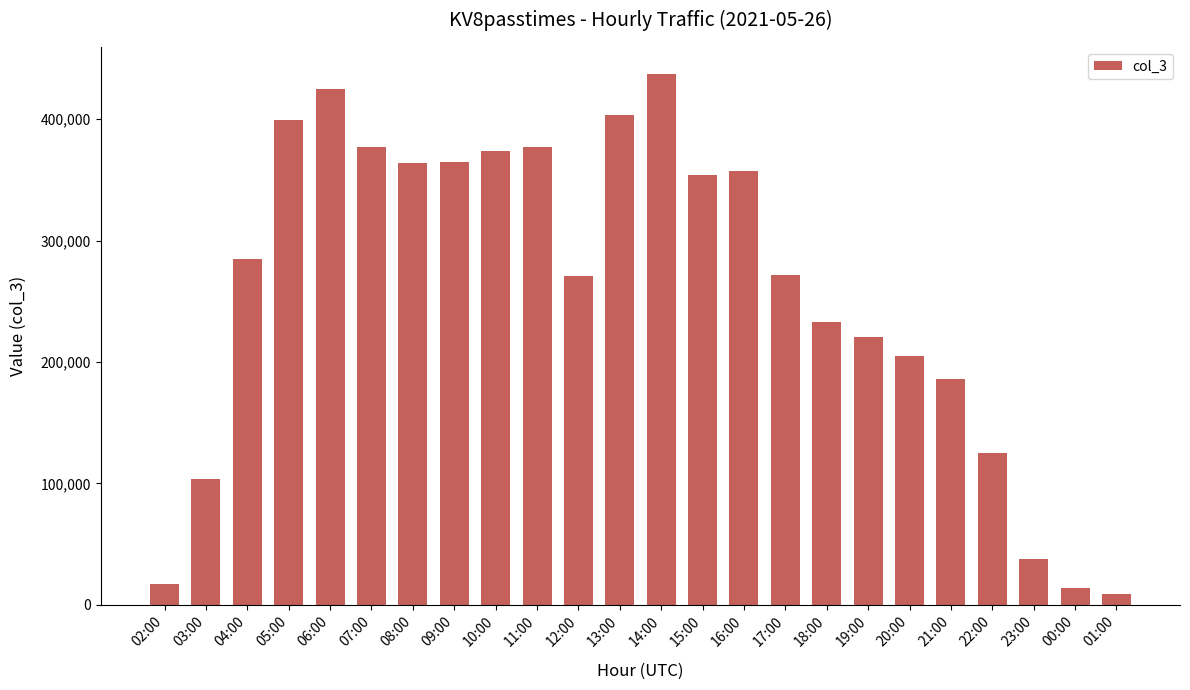

Does the chart contain stacked bars?

No